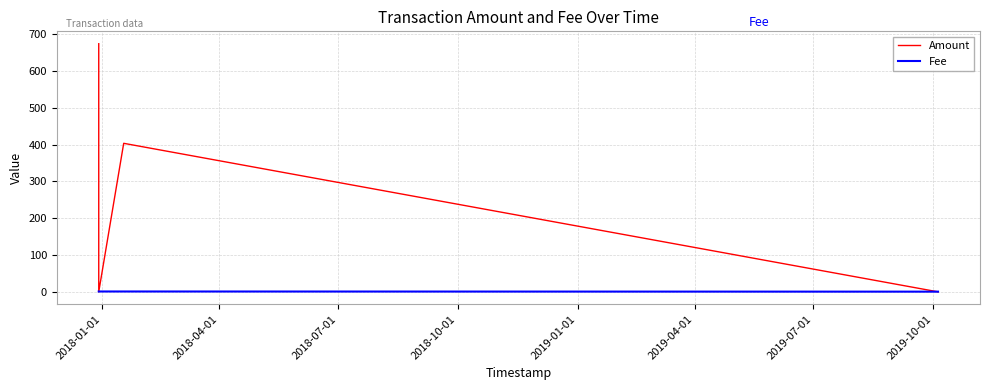

What are all the series names shown in the legend?

Amount, Fee